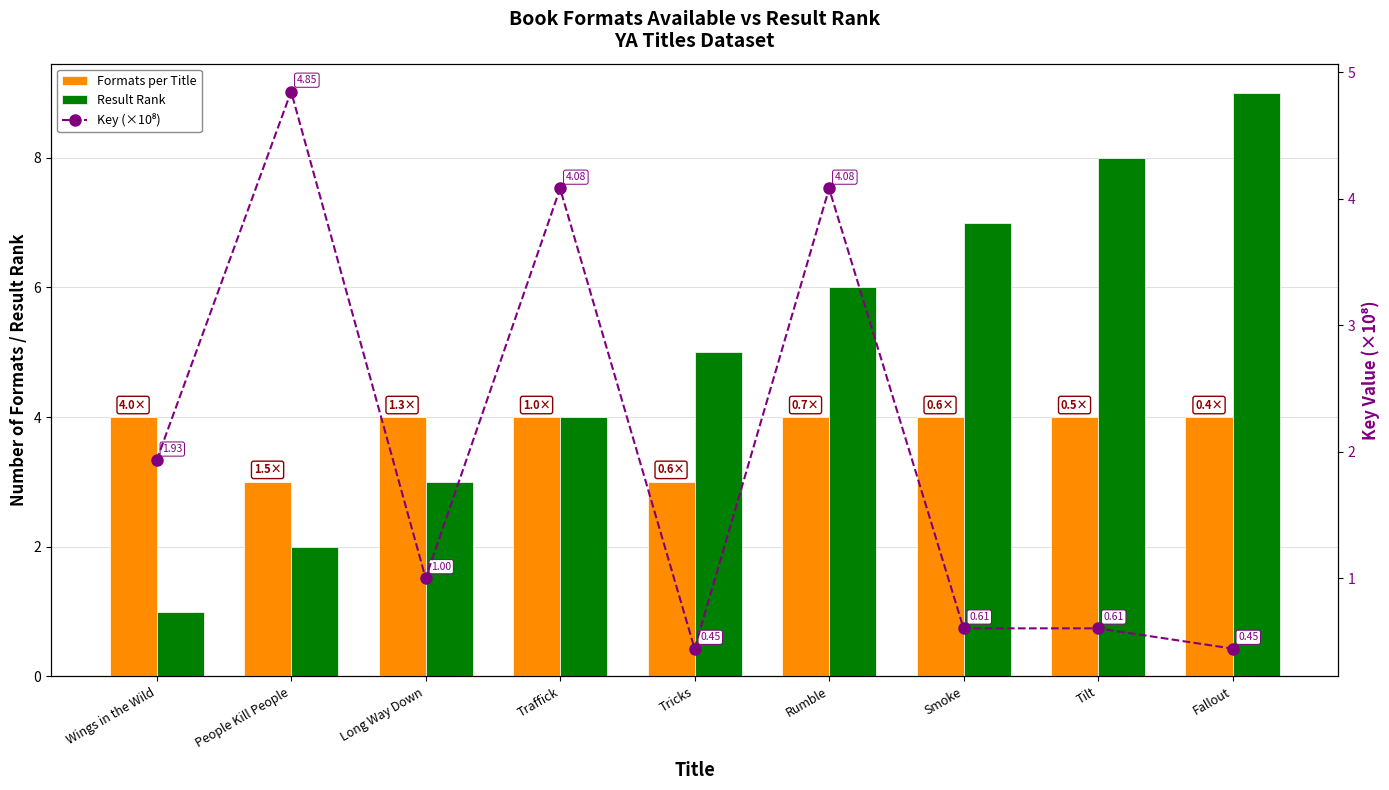

The value of Result Rank at Wings in the Wild is 1.0. True or false?

True